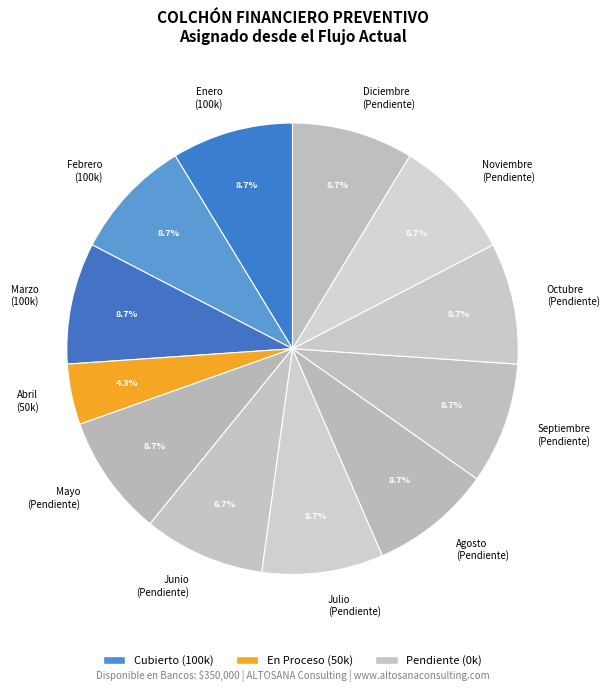

Does Mayo represent more than half of the total?

No